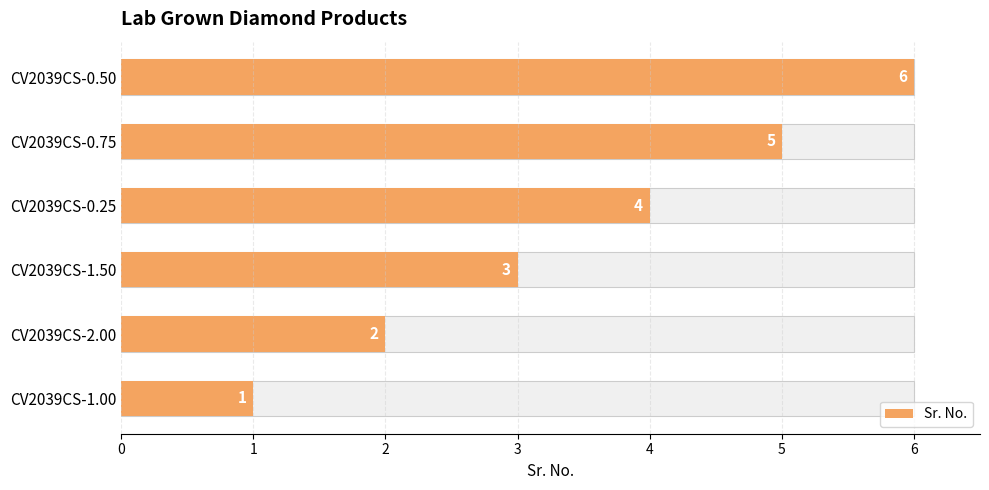

Reading left to right, what are all the values shown in this chart?

1	2	3	4	5	6